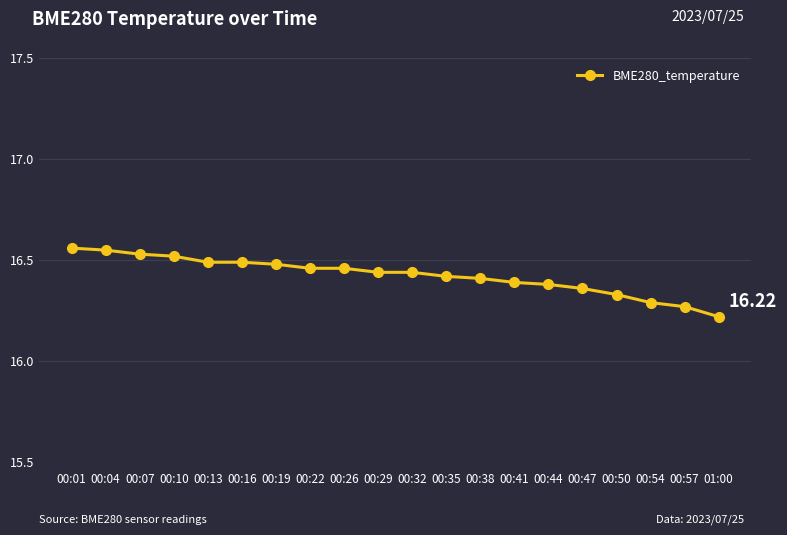

What is the label of the 1st point from the left?

00:01